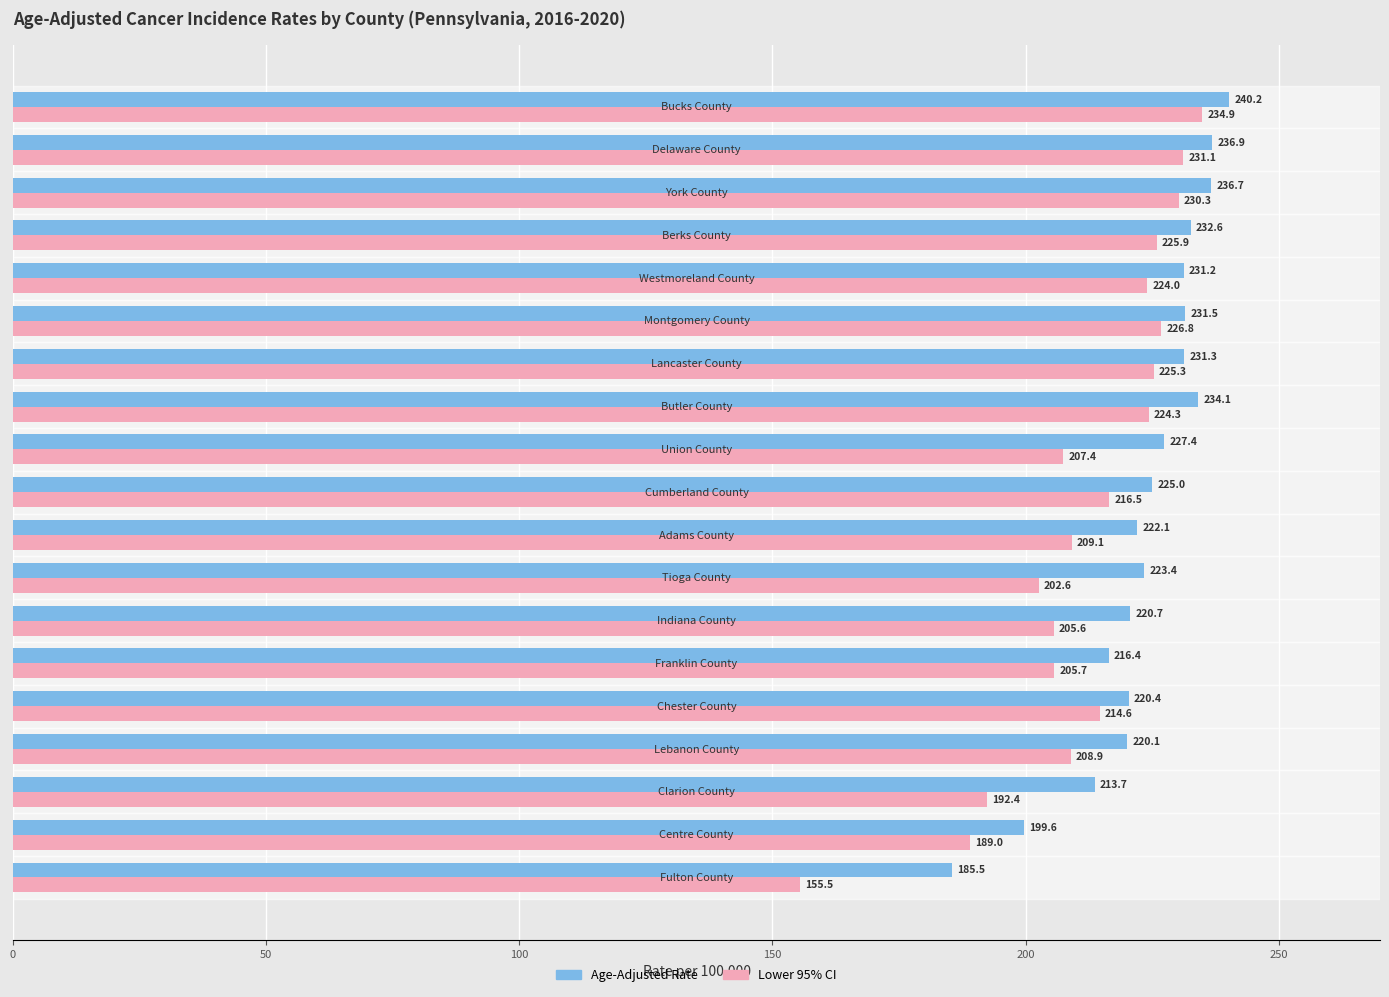

List the series in order of their peak value, lowest first.

Lower 95% CI, Age-Adjusted Rate